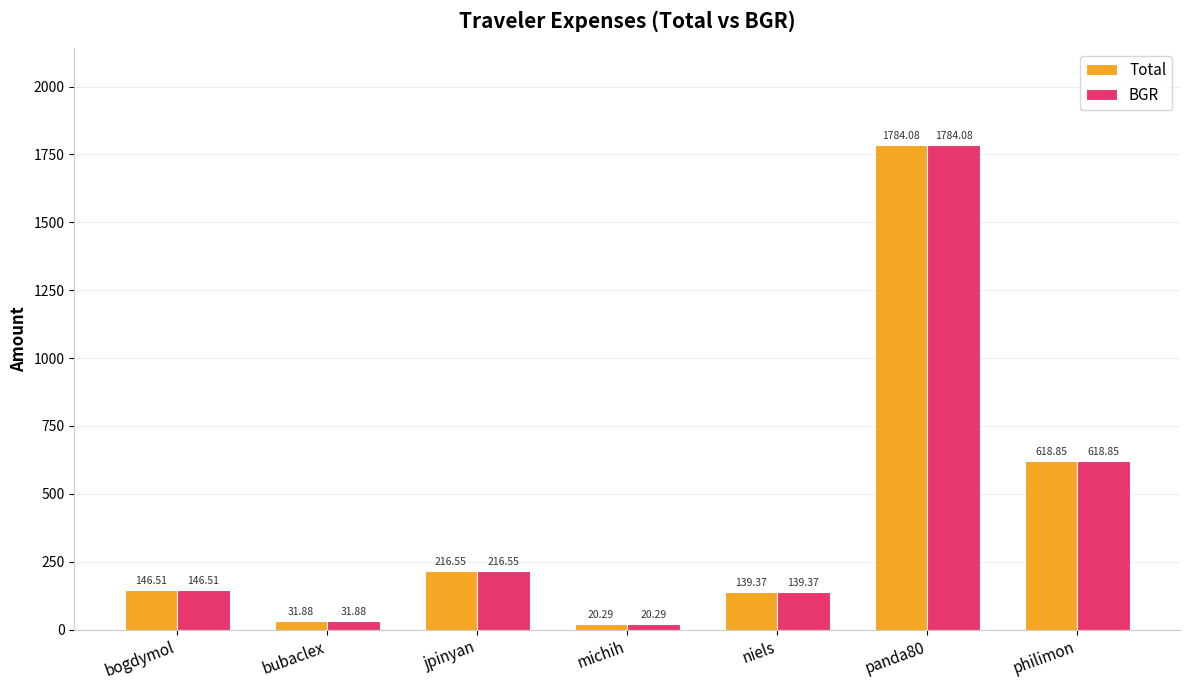

What is the difference between the maximum and minimum values in the BGR series?

1763.8